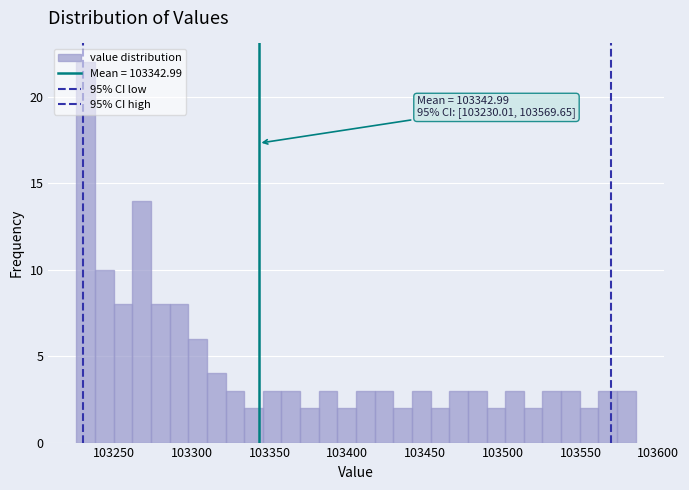

Read against the x-axis, roughly where is the centre of the tallest bar?

103230